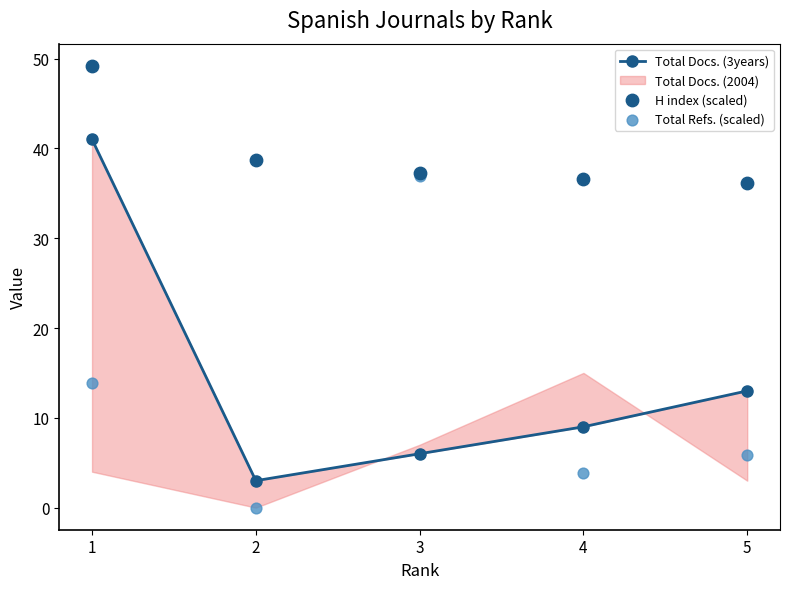

Is the value of H index (scaled) at 1 greater than the value of Total Docs. (3years) at 3?

Yes